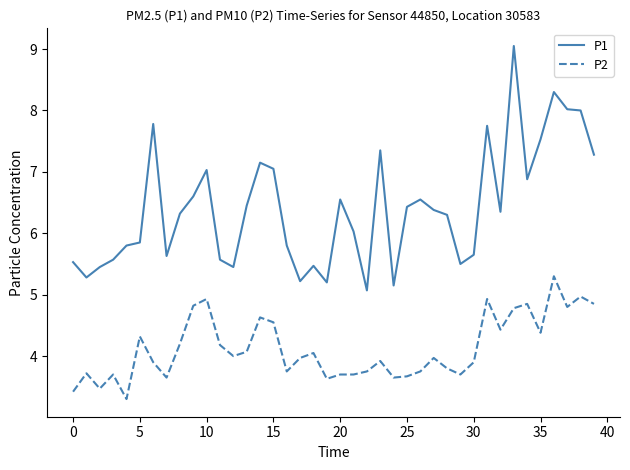

What are all the series names shown in the legend?

P1, P2